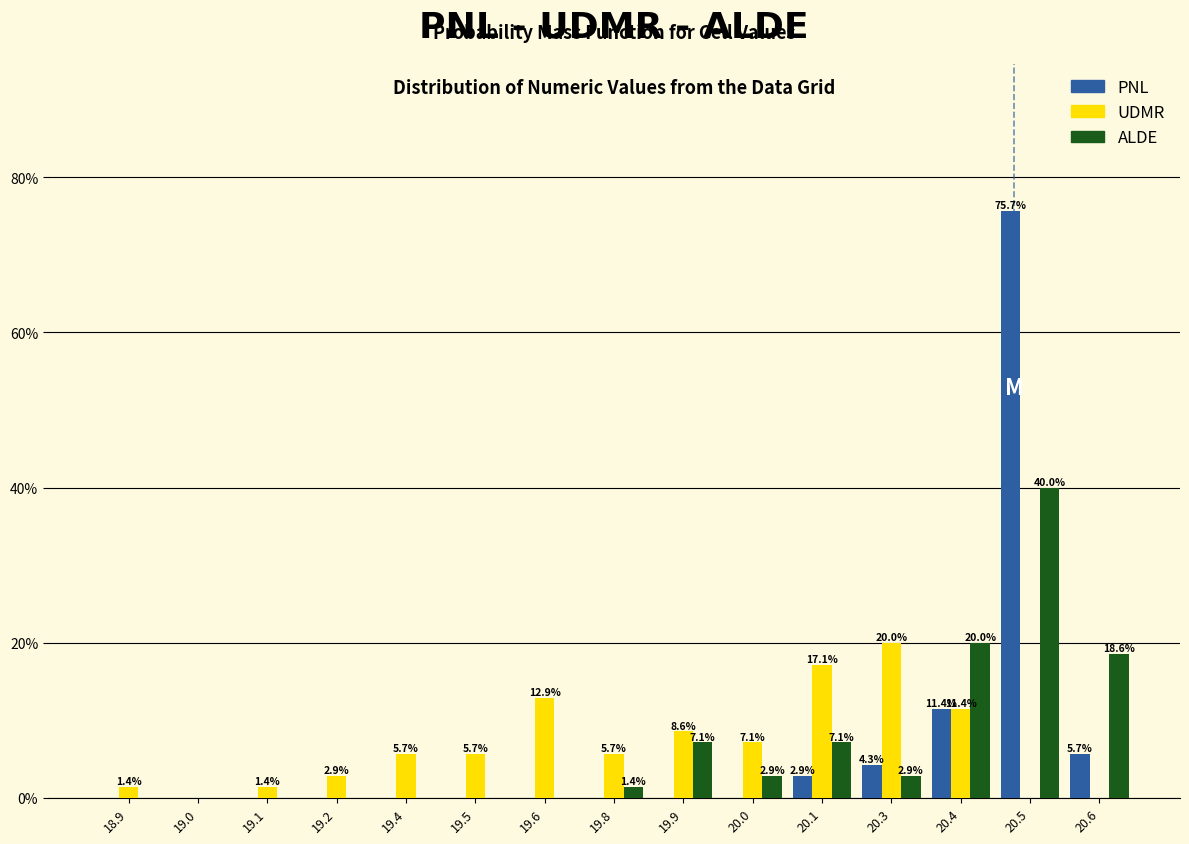

Reading left to right, list all the values displayed in this chart.

PNL: 18.9=0.0	19.0=0.0	19.1=0.0	19.2=0.0	19.4=0.0	19.5=0.0	19.6=0.0	19.8=0.0	19.9=0.0	20.0=0.0	20.1=2.9	20.3=4.3	20.4=11.4	20.5=75.7	20.6=5.7
UDMR: 18.9=1.4	19.0=0.0	19.1=1.4	19.2=2.9	19.4=5.7	19.5=5.7	19.6=12.9	19.8=5.7	19.9=8.6	20.0=7.1	20.1=17.1	20.3=20.0	20.4=11.4	20.5=0.0	20.6=0.0
ALDE: 18.9=0.0	19.0=0.0	19.1=0.0	19.2=0.0	19.4=0.0	19.5=0.0	19.6=0.0	19.8=1.4	19.9=7.1	20.0=2.9	20.1=7.1	20.3=2.9	20.4=20.0	20.5=40.0	20.6=18.6